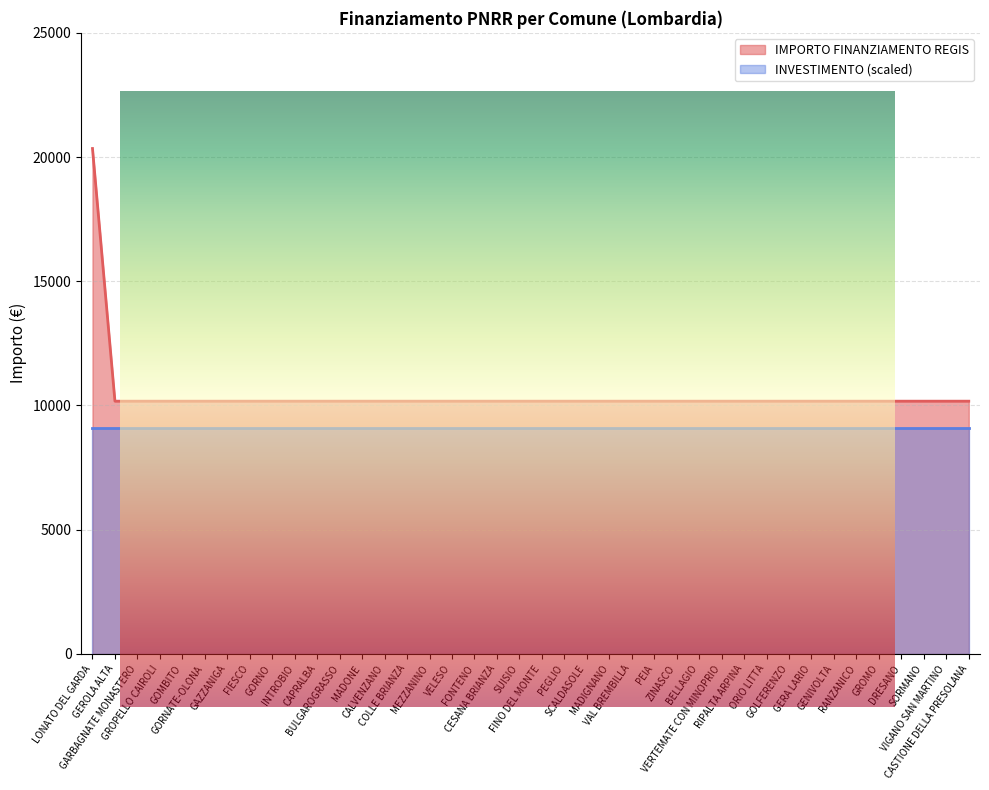

What is the greatest value displayed?

20344